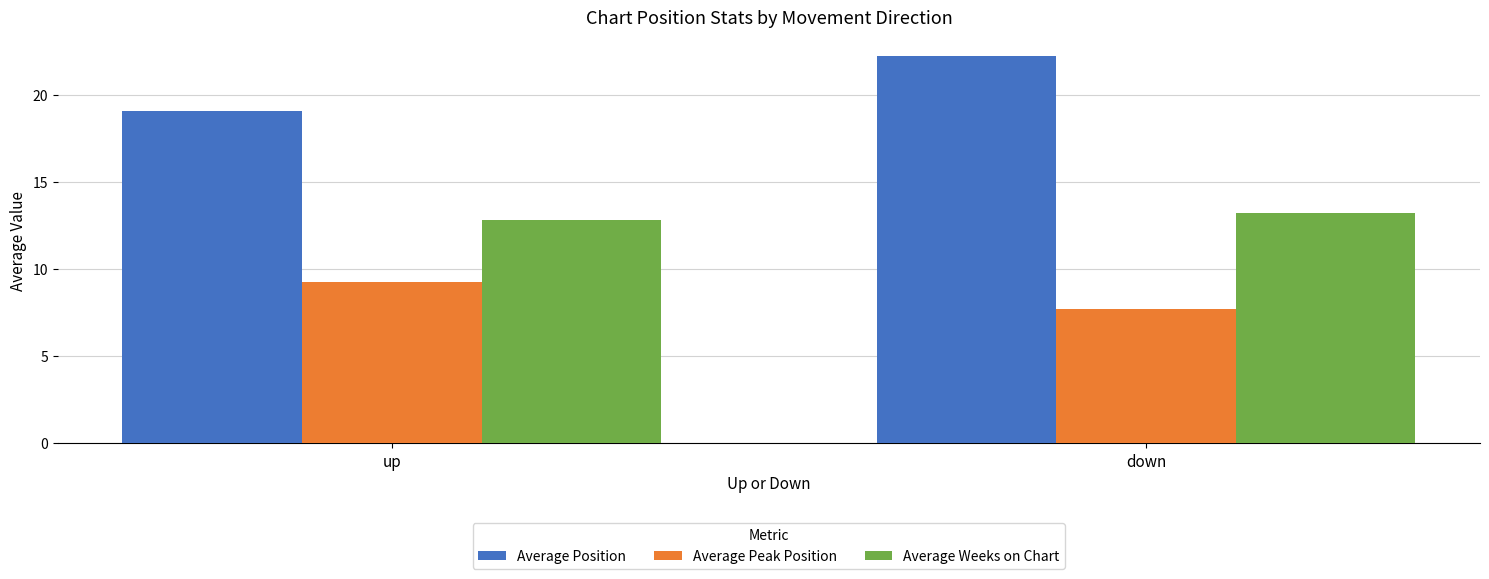

How many bars are there in each group?

3